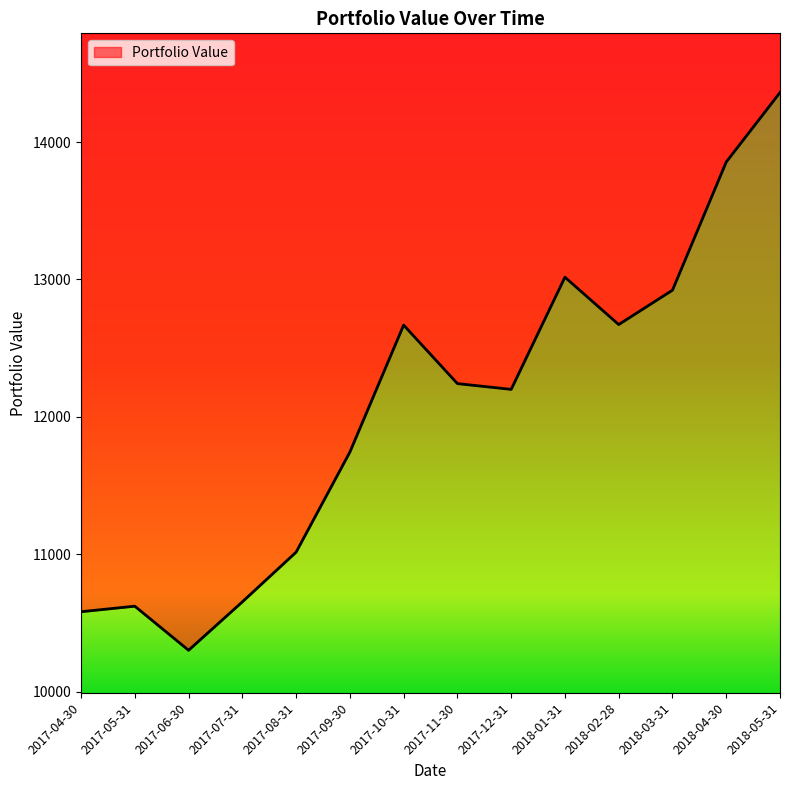

Rank the categories by value from highest to lowest.

2018-05-31, 2018-04-30, 2018-01-31, 2018-03-31, 2018-02-28, 2017-10-31, 2017-11-30, 2017-12-31, 2017-09-30, 2017-08-31, 2017-07-31, 2017-05-31, 2017-04-30, 2017-06-30